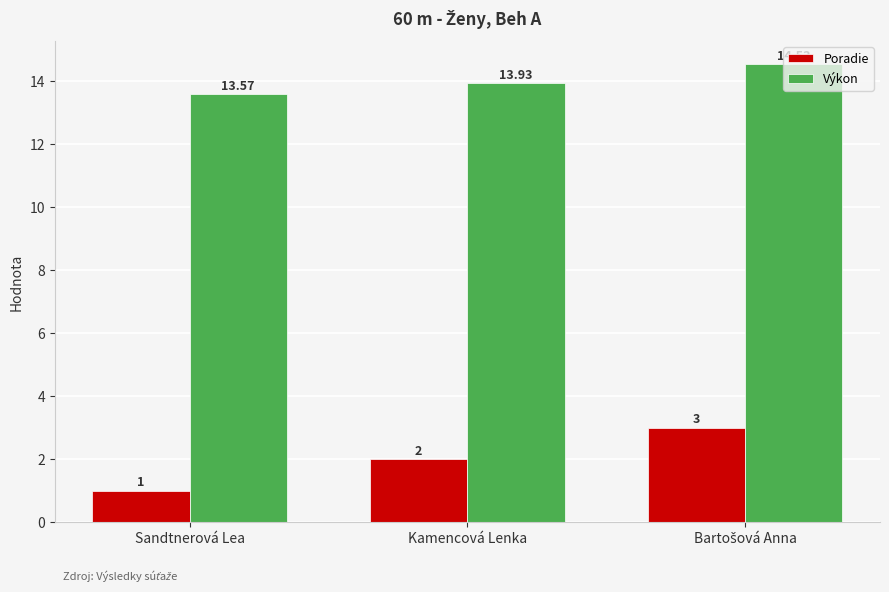

At which label is Poradie closest to 2?

Kamencová Lenka